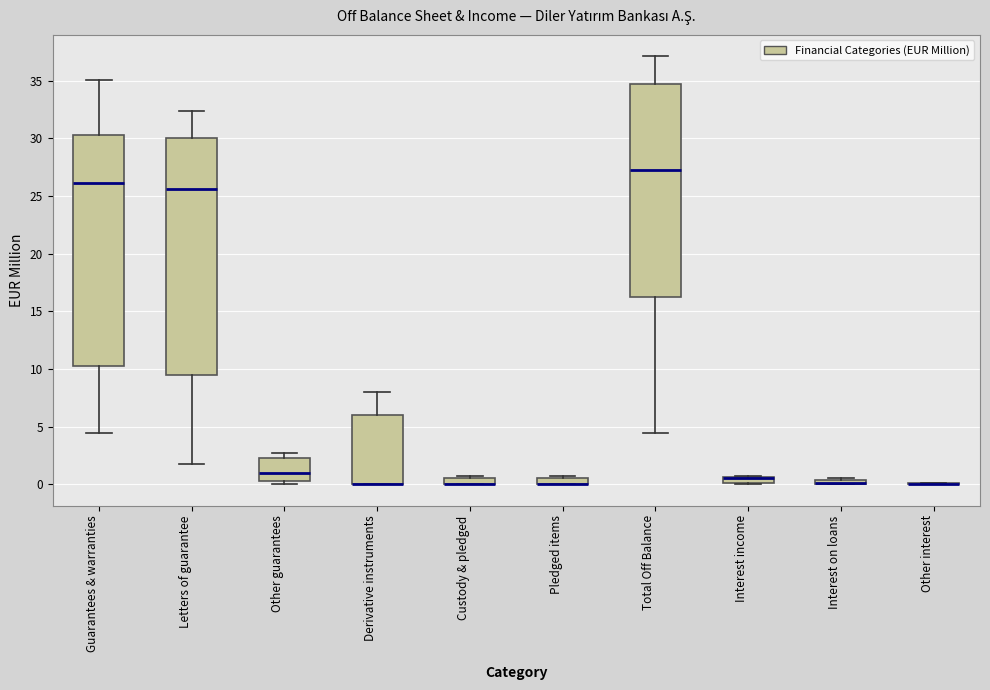

Where is the upper edge of the box for Derivative instruments on the y-axis? The values are not printed on the chart, so give them approximately, as read against the axis.

6.0